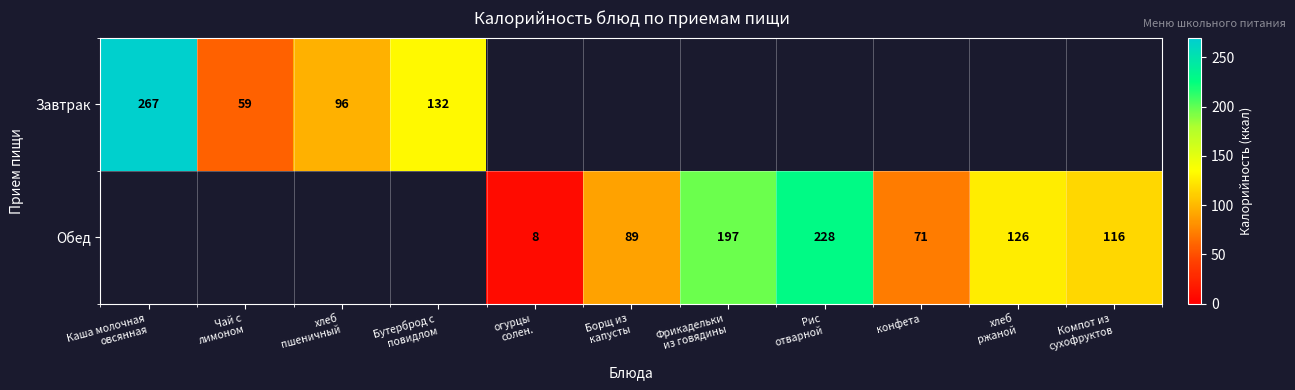

What is the minimum value shown in the chart?

8.0